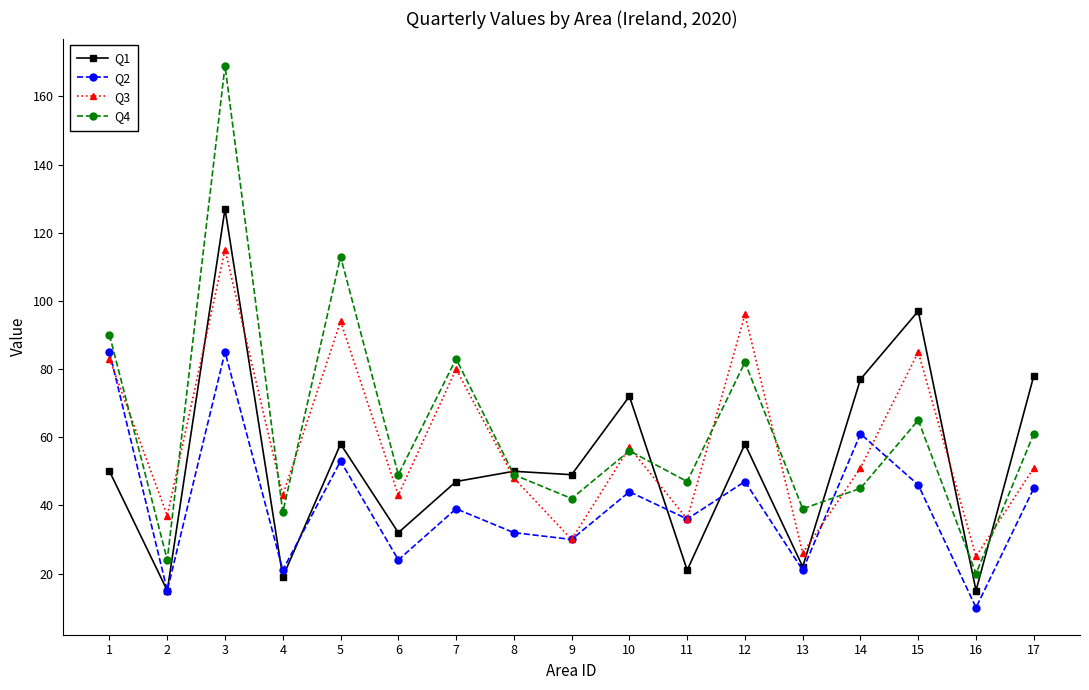

After their last crossing, which series has the higher values: Q1 or Q4?

Q1